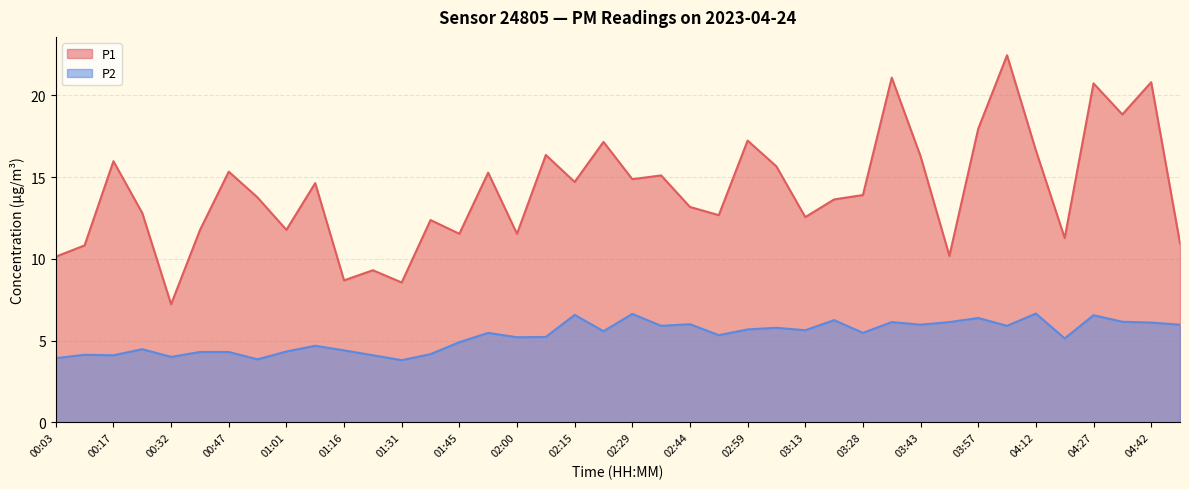

True or false: P2 and P1 intersect in this chart.

False